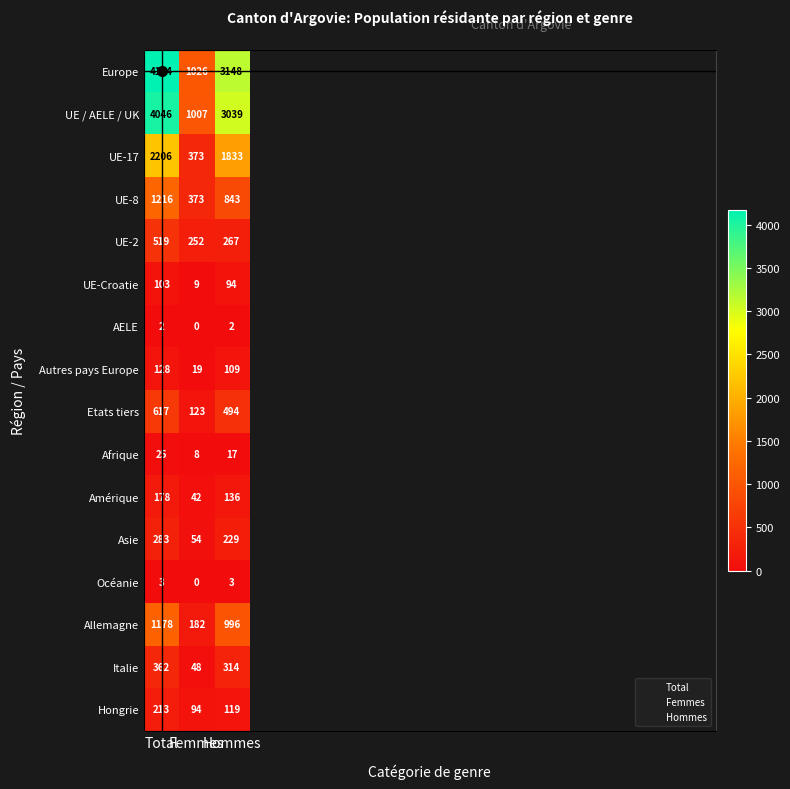

The UE-8 series shows 373 at Femmes. True or false?

True